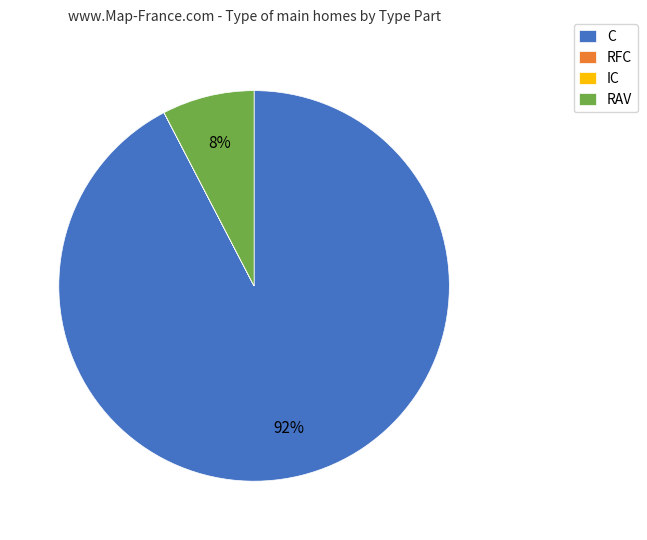

Which slice is the largest?

C